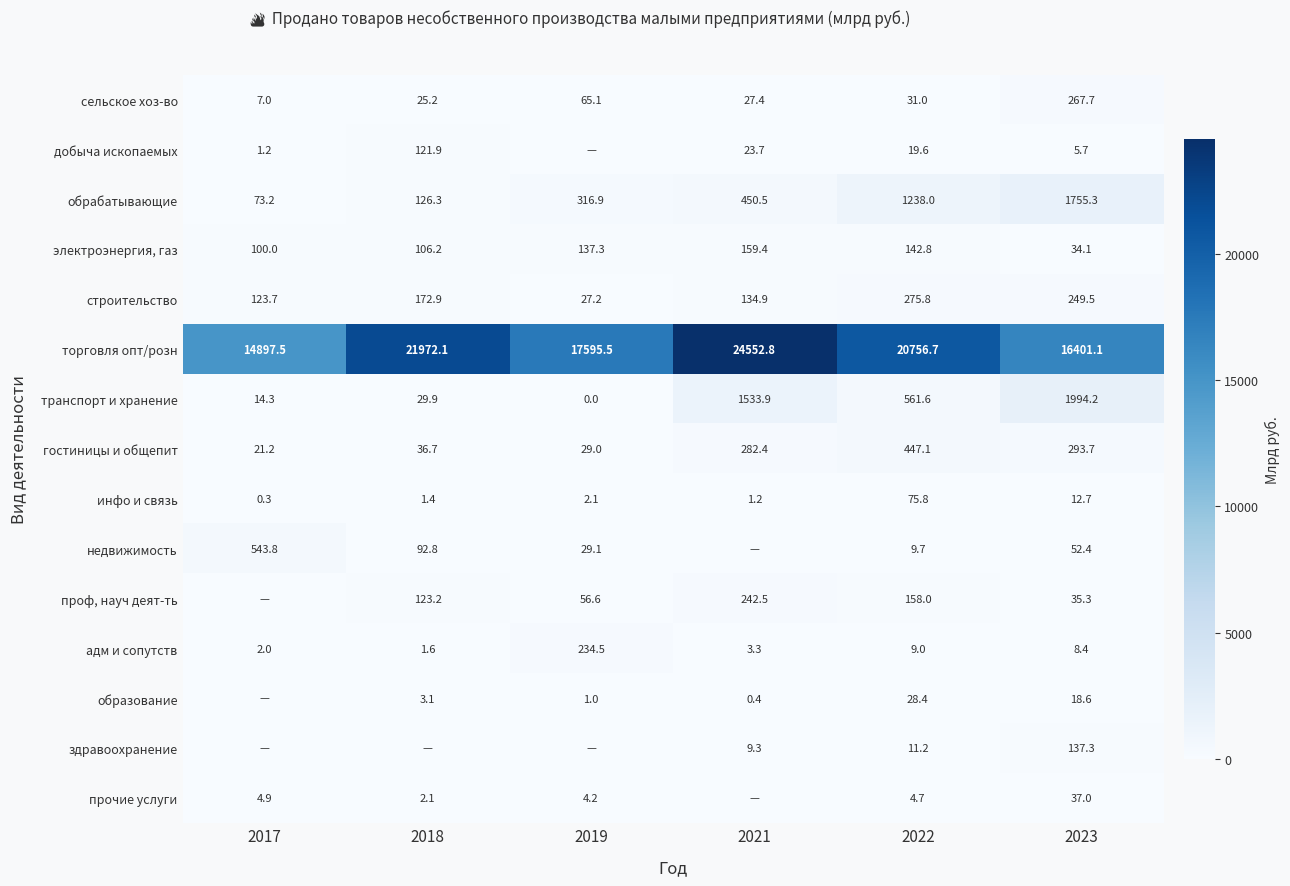

What is the difference between the maximum and minimum values in the сельское хоз-во series?

260.7